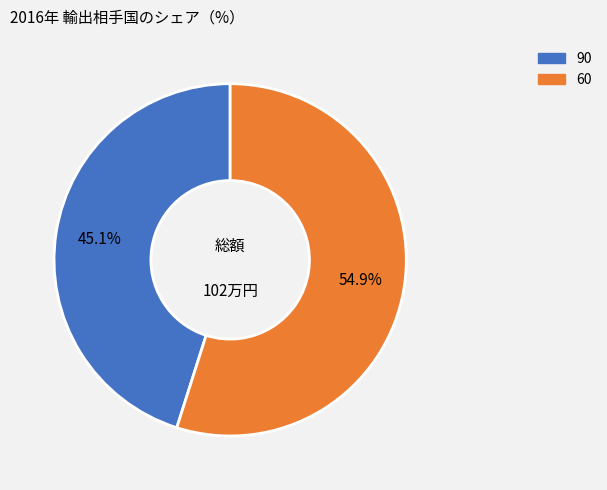

To the nearest percent, what is the combined percentage of 60 and 90?

100%